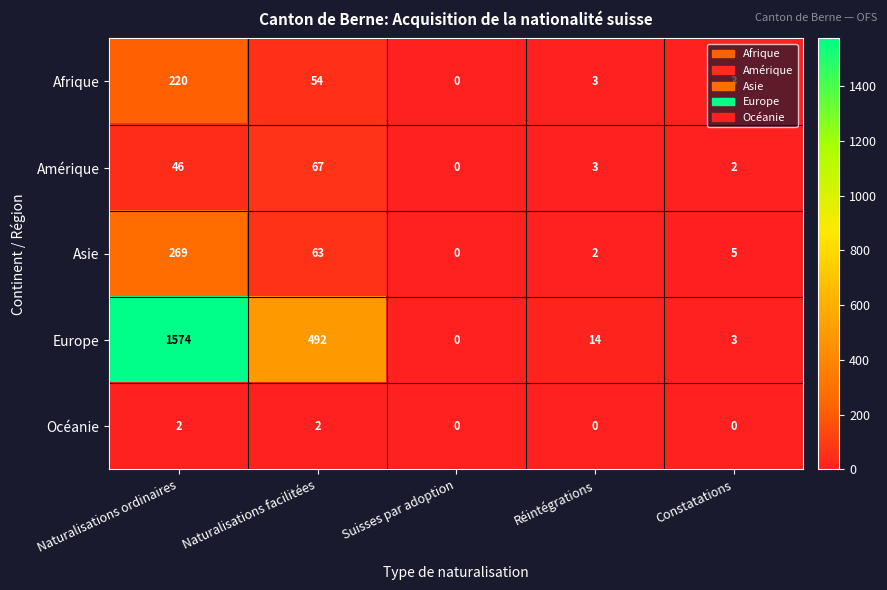

Where does the Amérique series first go above 3?

Naturalisations ordinaires